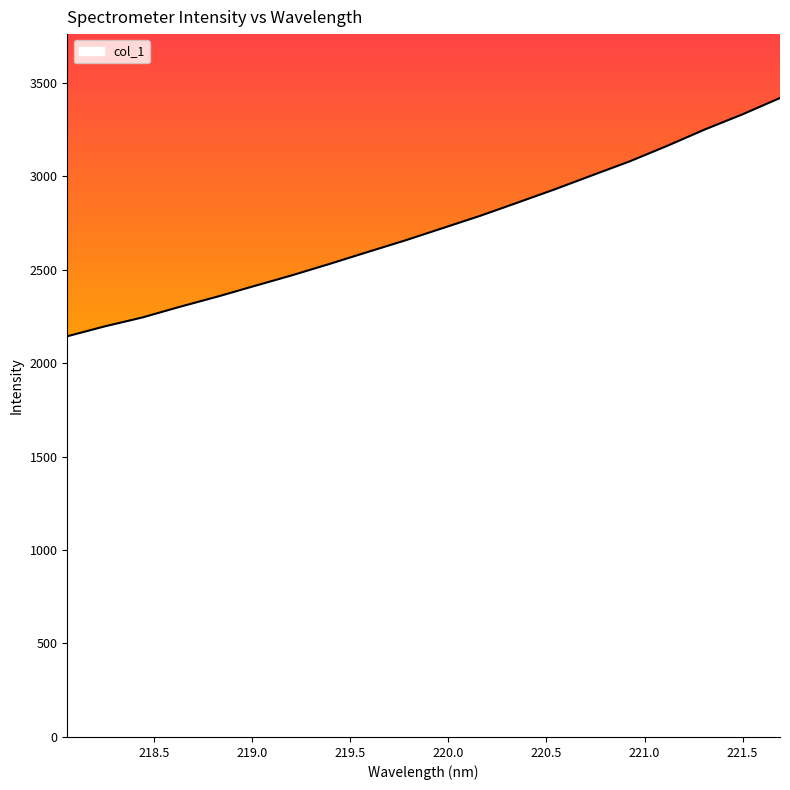

What is the difference between the maximum and minimum values?

1274.4